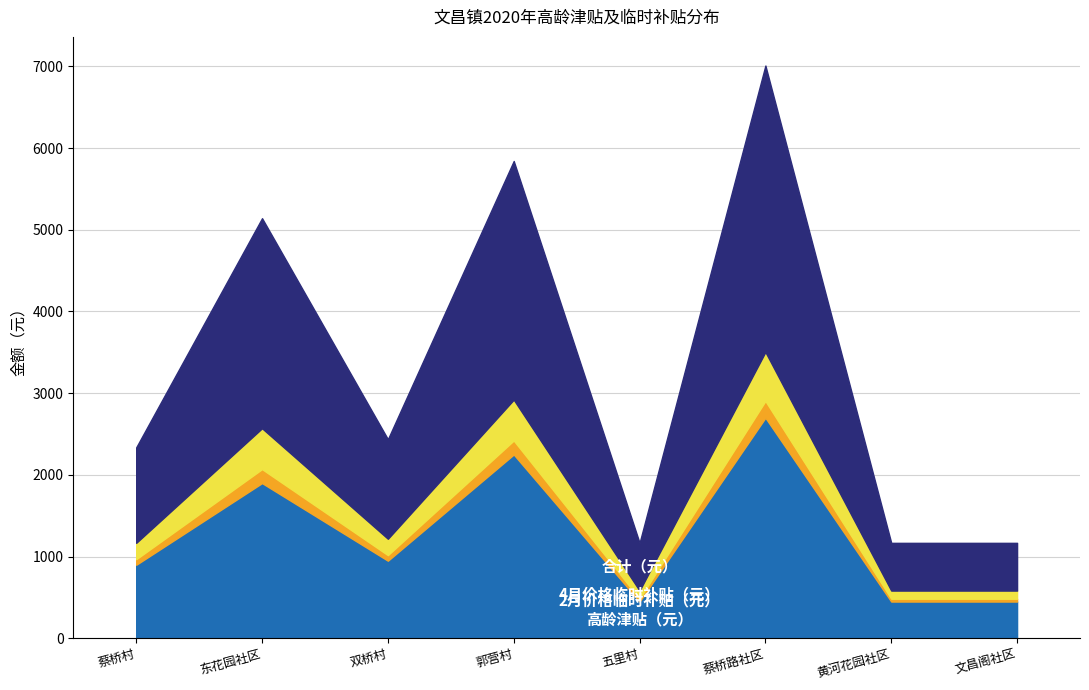

True or false: 高龄津贴（元） has a value of 1148.9 at 蔡桥路社区.

False